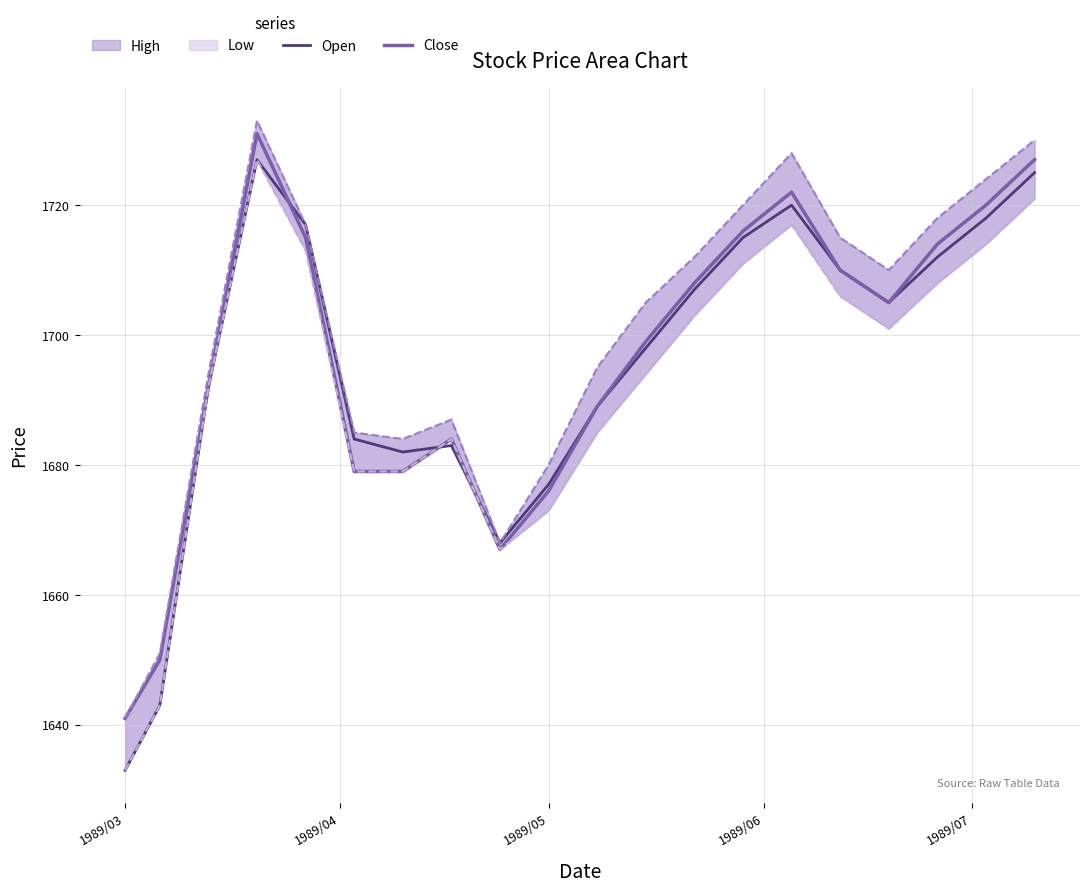

What is the difference between the second highest and second lowest values in the Close series?

77